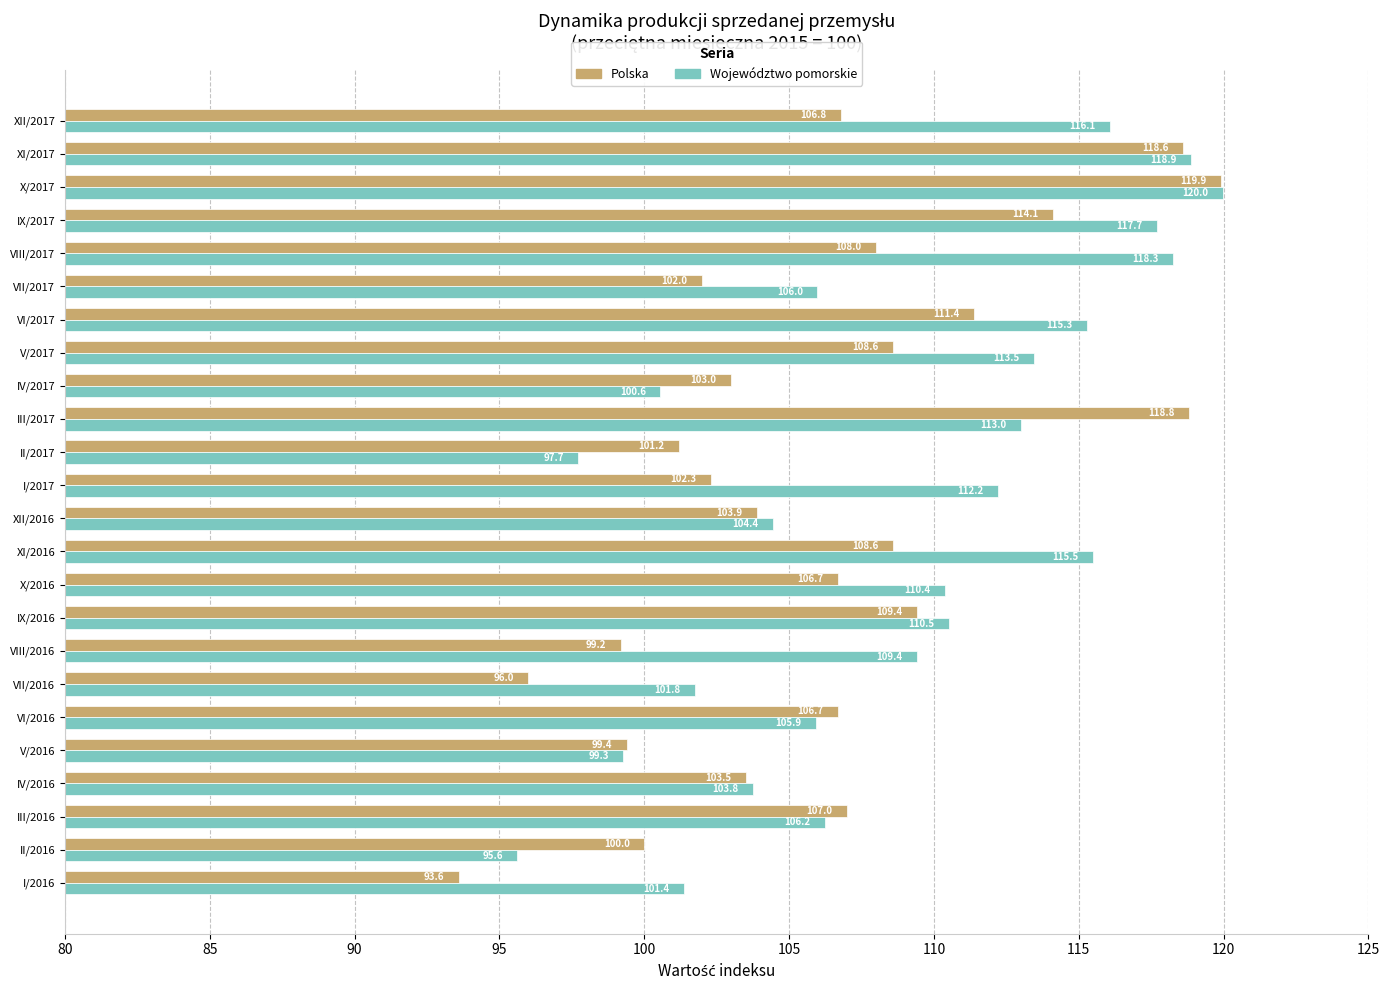

The value of Polska at II/2017 is 101.2. True or false?

True